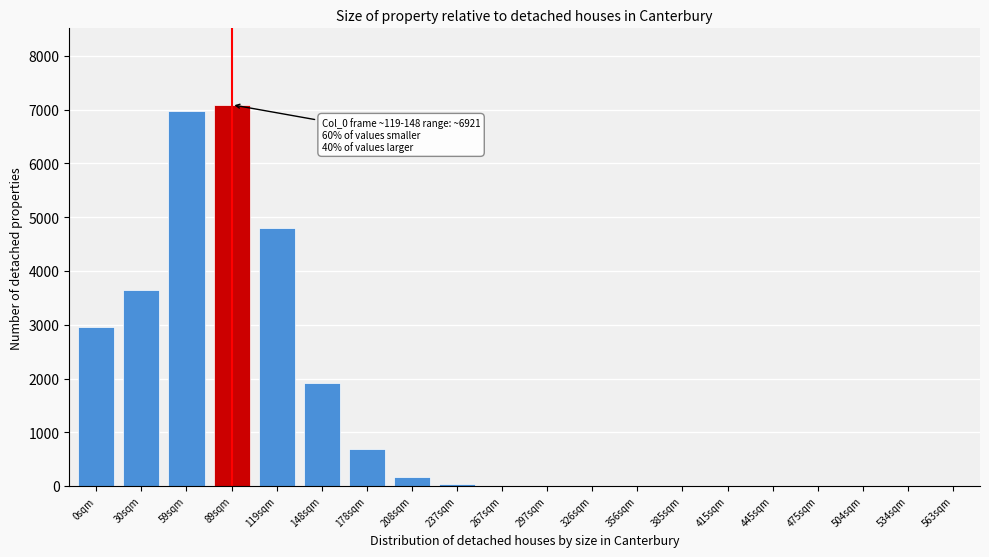

What is the maximum value shown in the chart?

7092